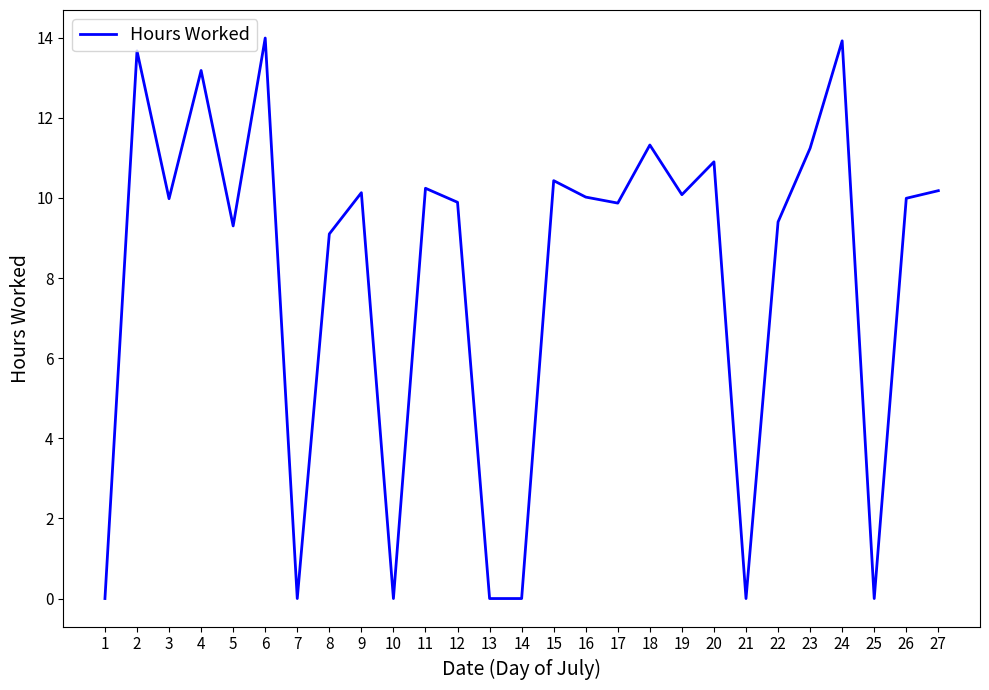

Where is the first local minimum?

3